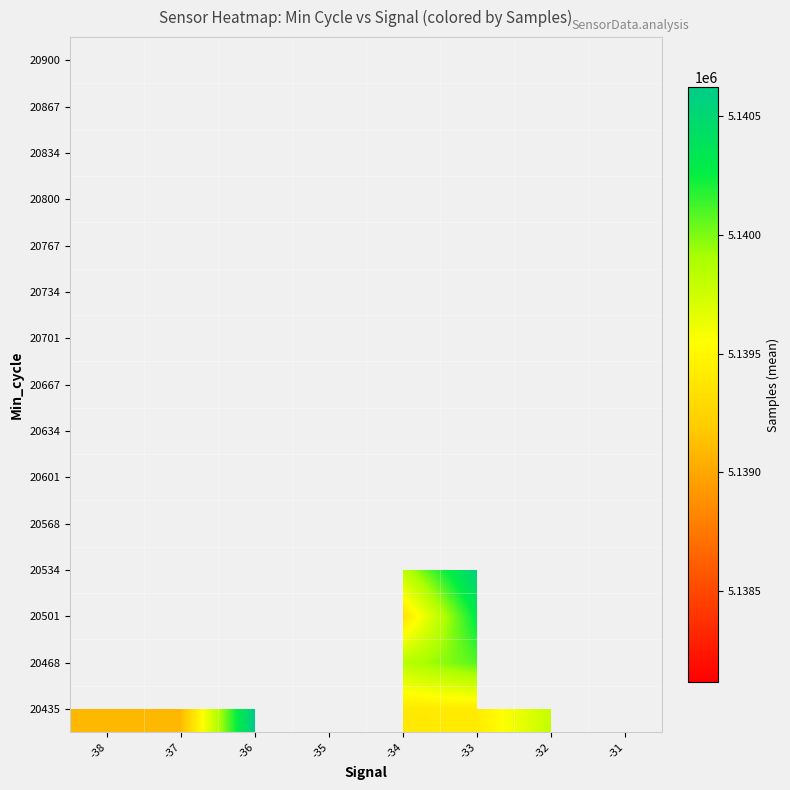

Count the number of data series in this chart.

15